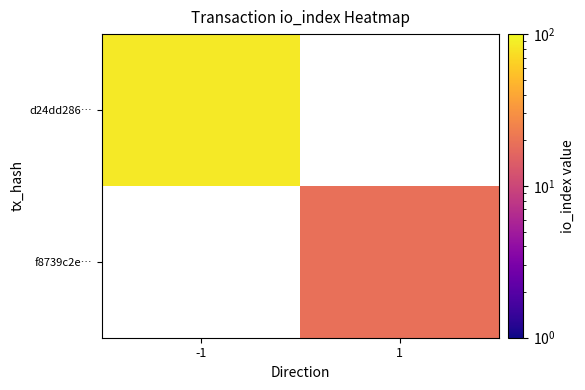

Which series has the widest spread of values?

d24dd286…